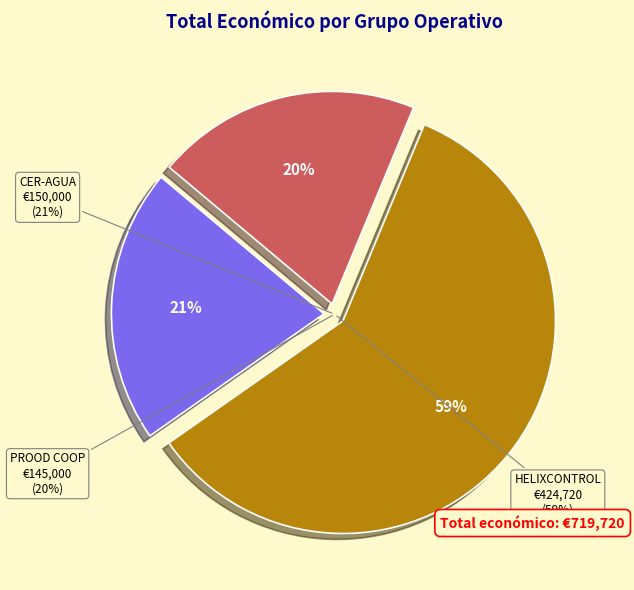

How many segments does this pie chart have?

3